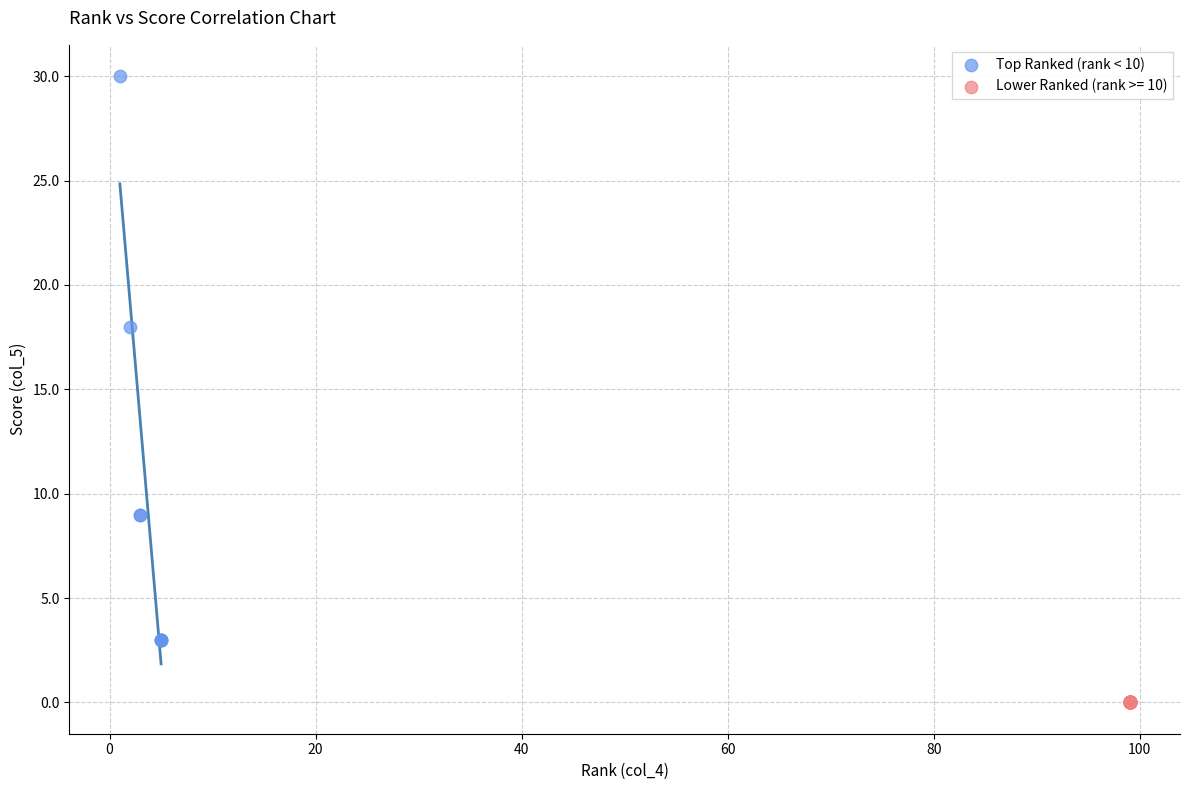

Which series reaches the minimum Y coordinate?

Lower Ranked (rank >= 10)